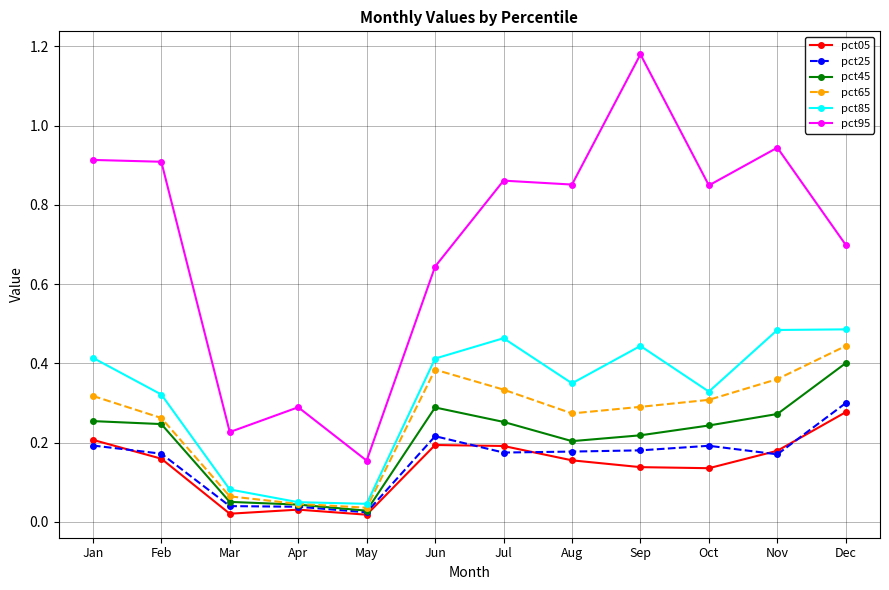

What is the difference between the highest and lowest values at Oct?

0.7